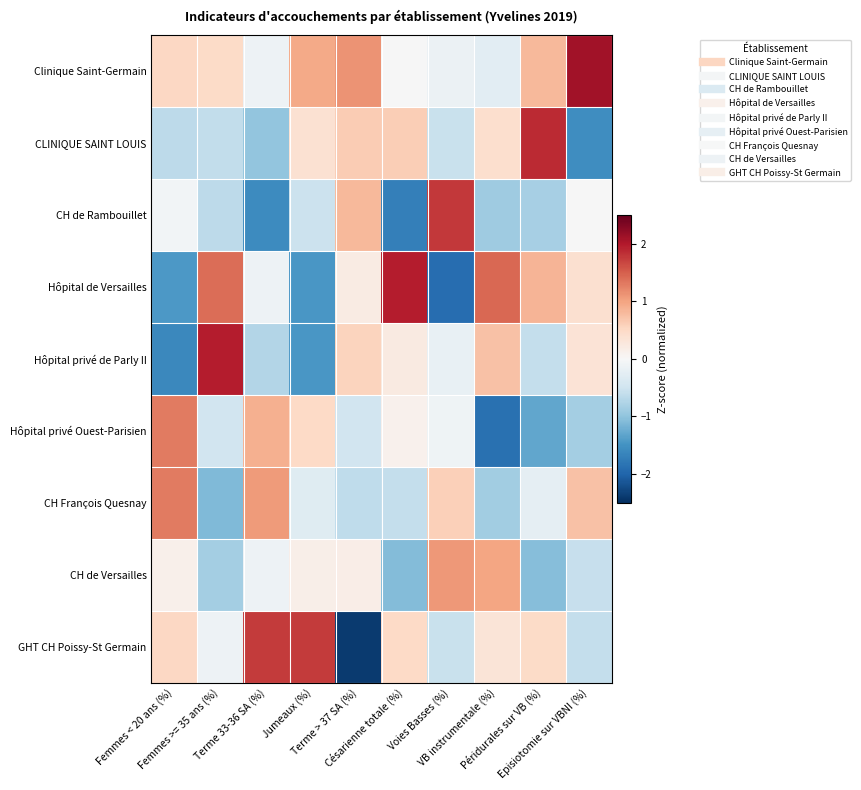

At which category is the sum across all series the highest?

Césarienne totale (%)